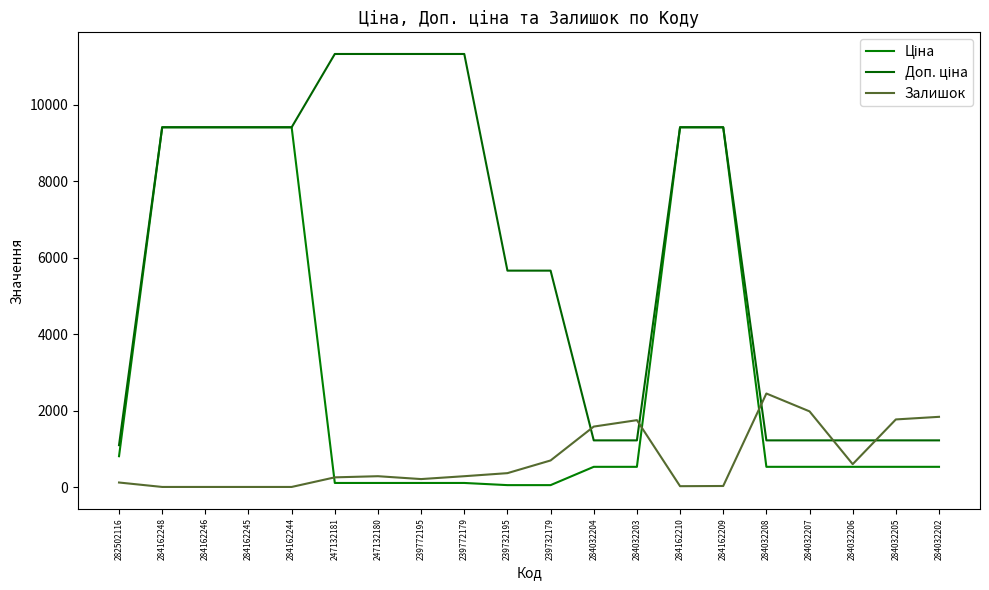

At which category does Залишок reach its first local peak?

247132180